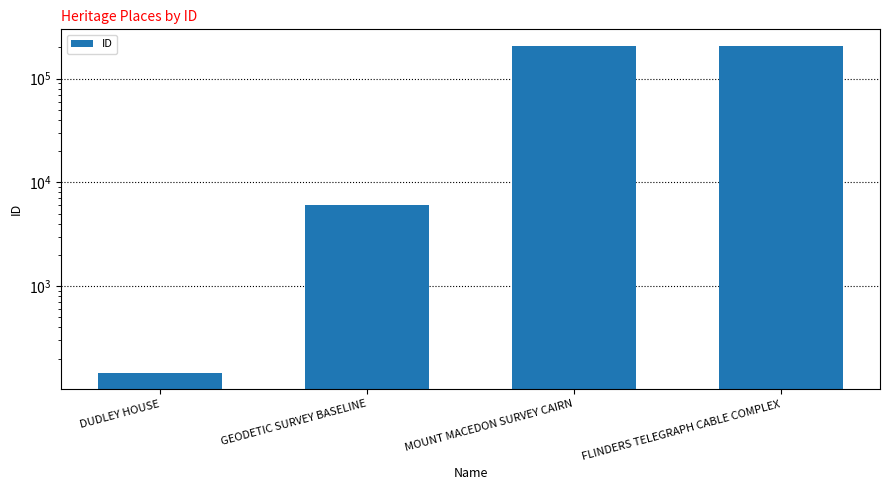

At which label is the value closest to 104177?

GEODETIC SURVEY BASELINE